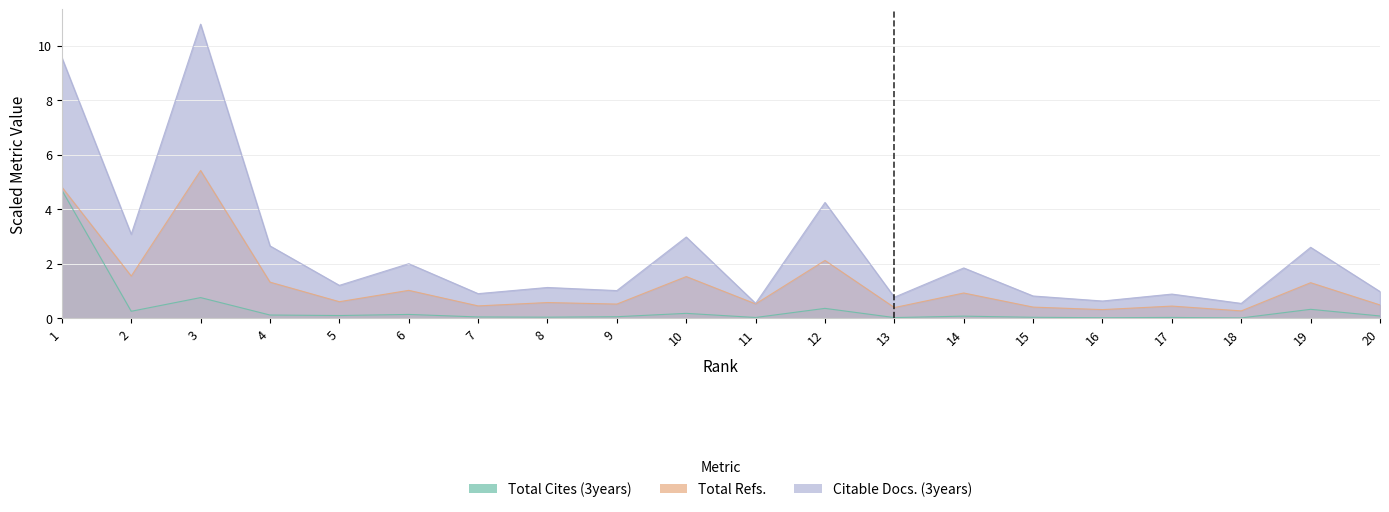

What is the spread (max minus min) of values at 3?

10.0